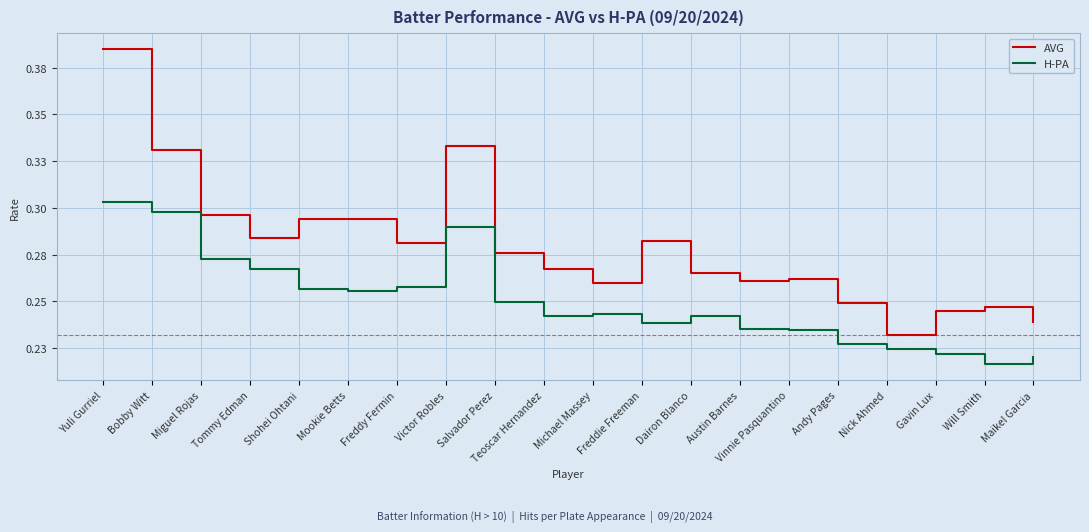

What are all the series names shown in the legend?

AVG, H-PA